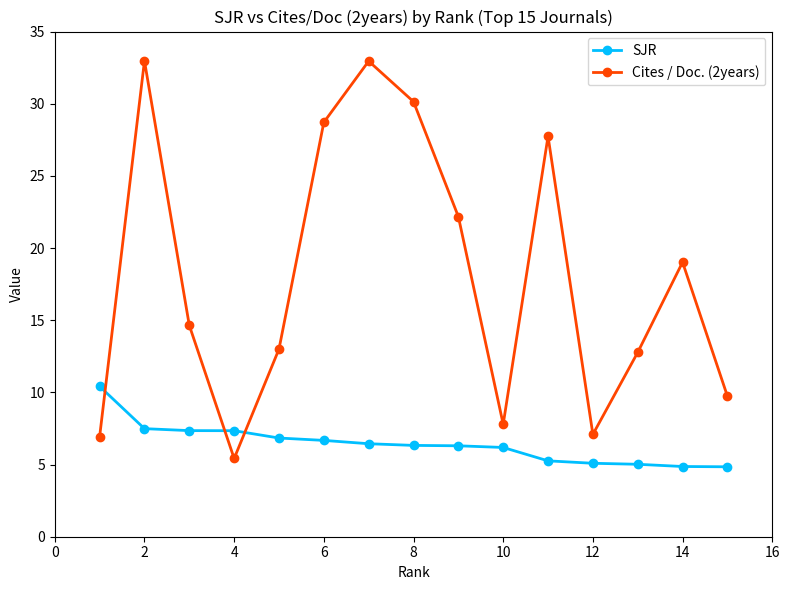

List the series in order of their peak value, lowest first.

SJR, Cites / Doc. (2years)